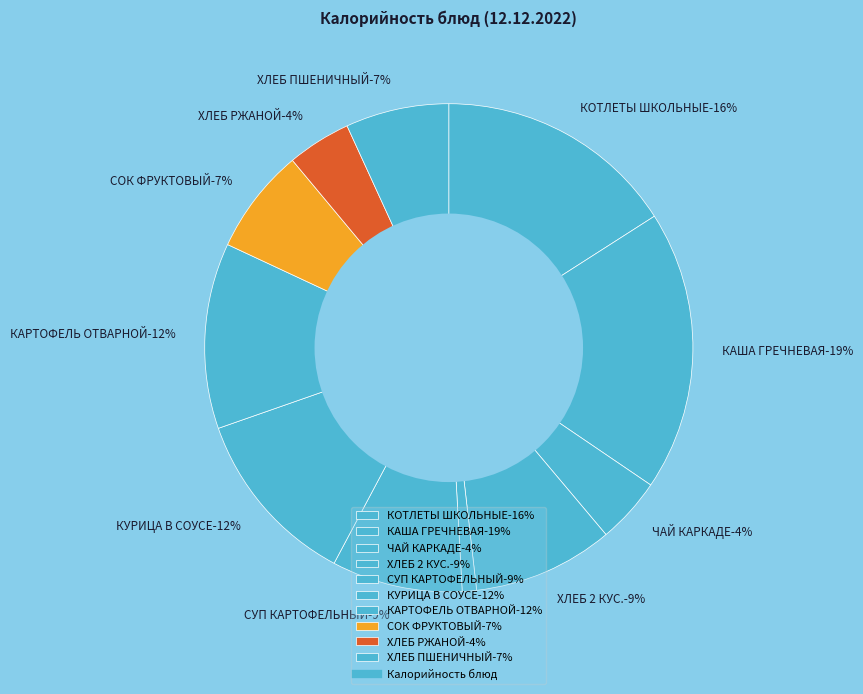

To the nearest percent, what is the combined percentage of СУП КАРТОФЕЛЬНЫЙ and КАША ГРЕЧНЕВАЯ?

27%